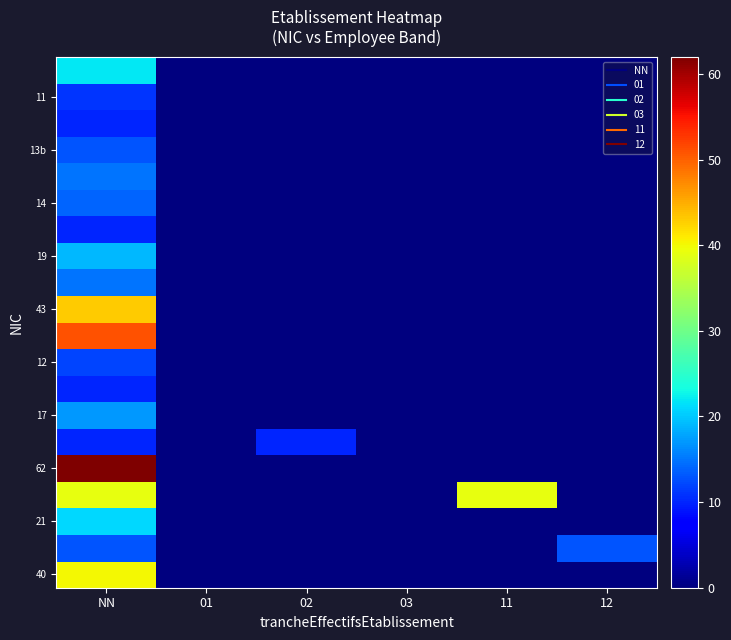

At which category is the sum across all series the highest?

NN